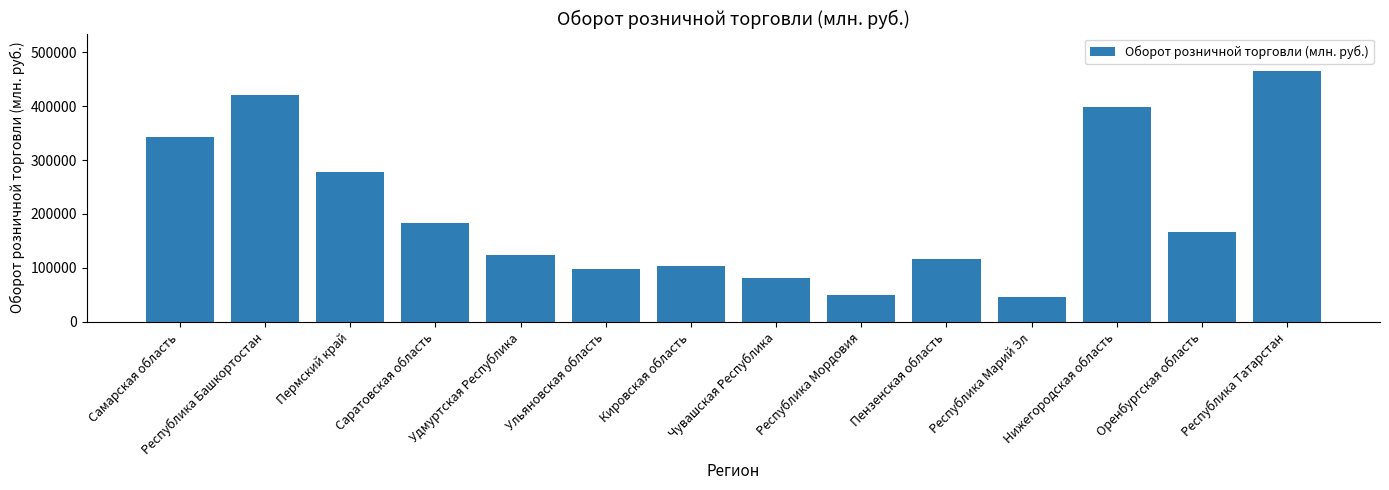

What position from the right is Нижегородская область?

3